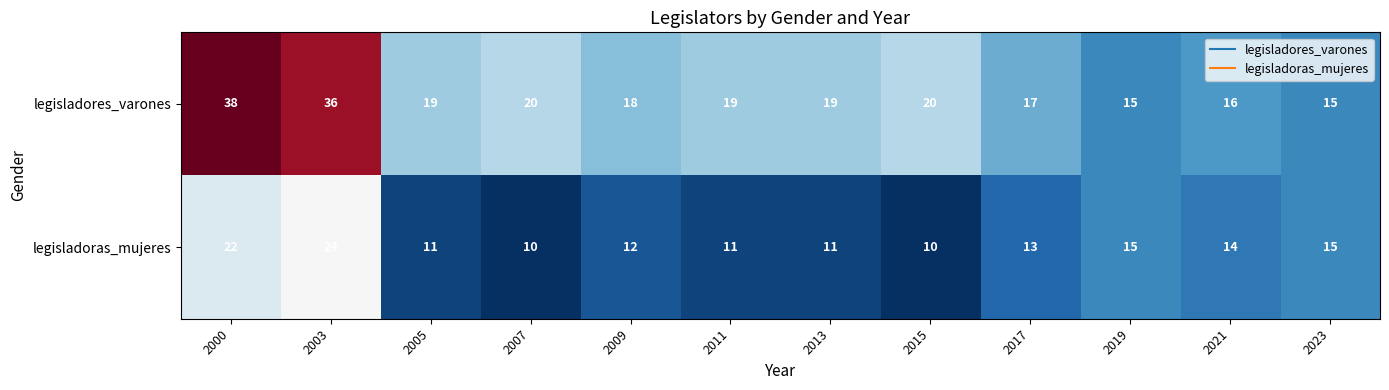

At 2003, list the series in order from smallest to largest.

legisladoras_mujeres, legisladores_varones